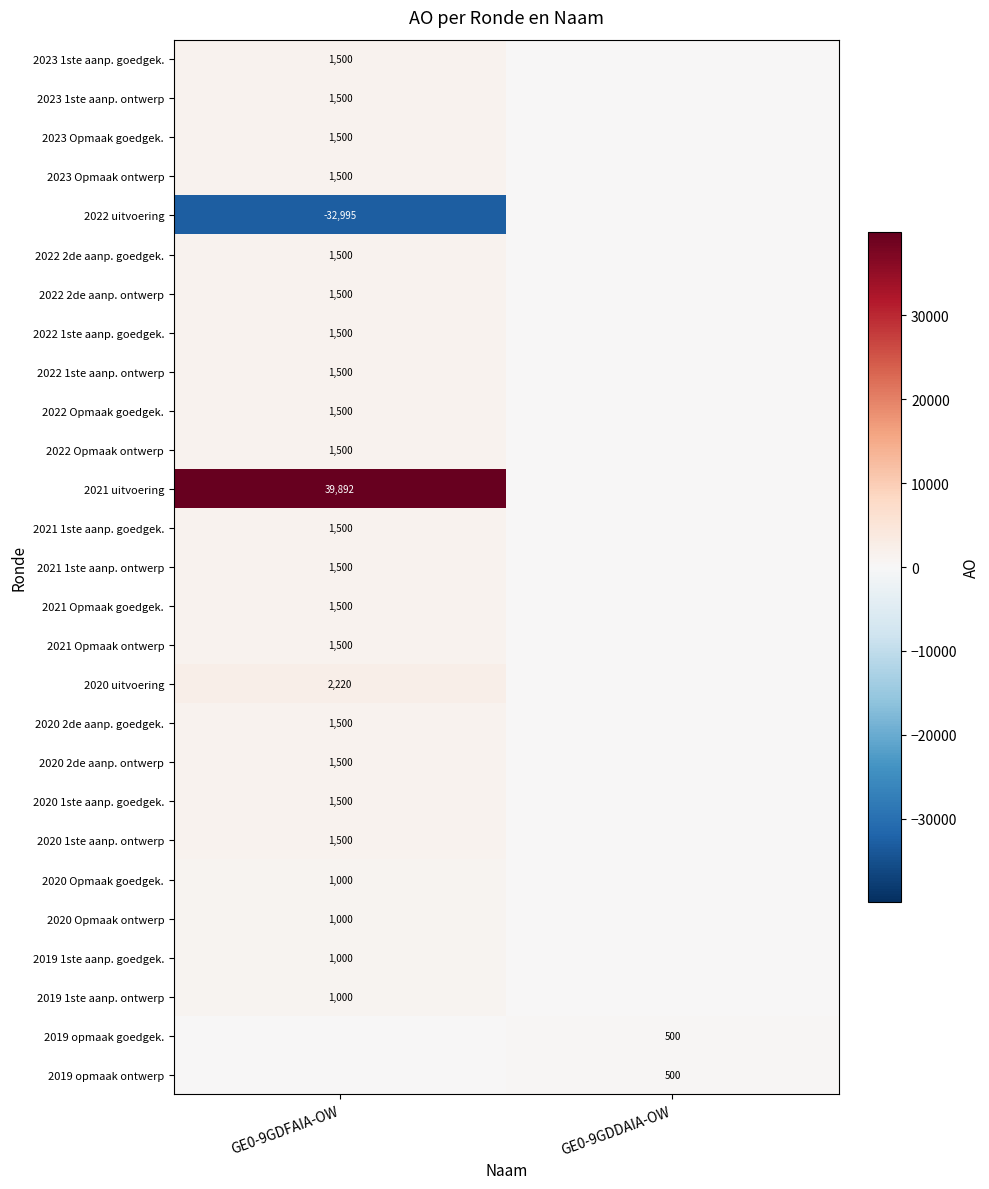

Is it true that 2021 Opmaak goedgek. equals 1500 at GE0-9GDFAIA-OW?

True